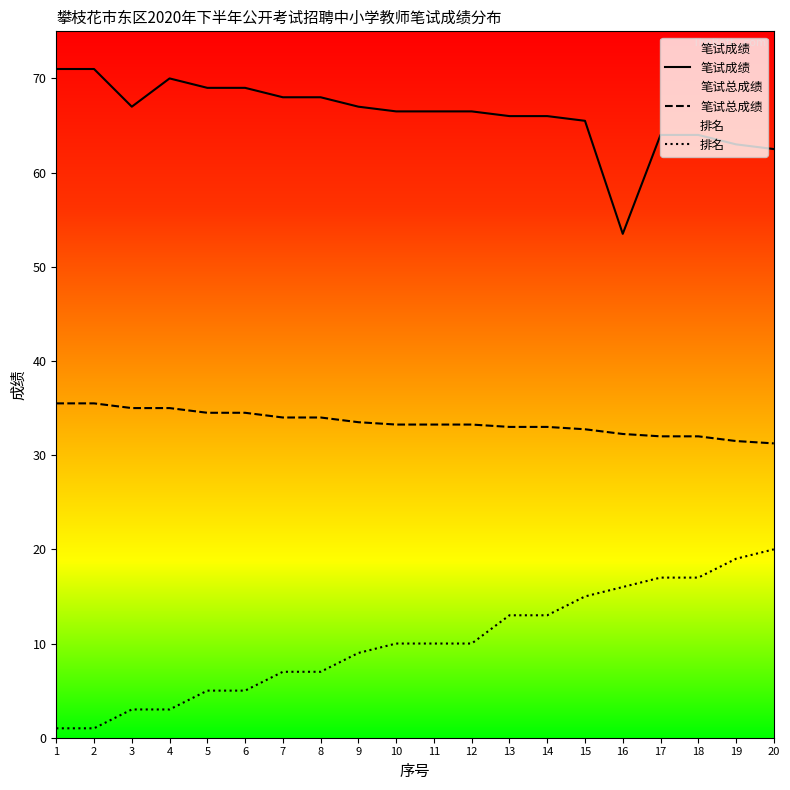

Does the chart display data point markers on the line(s)?

No